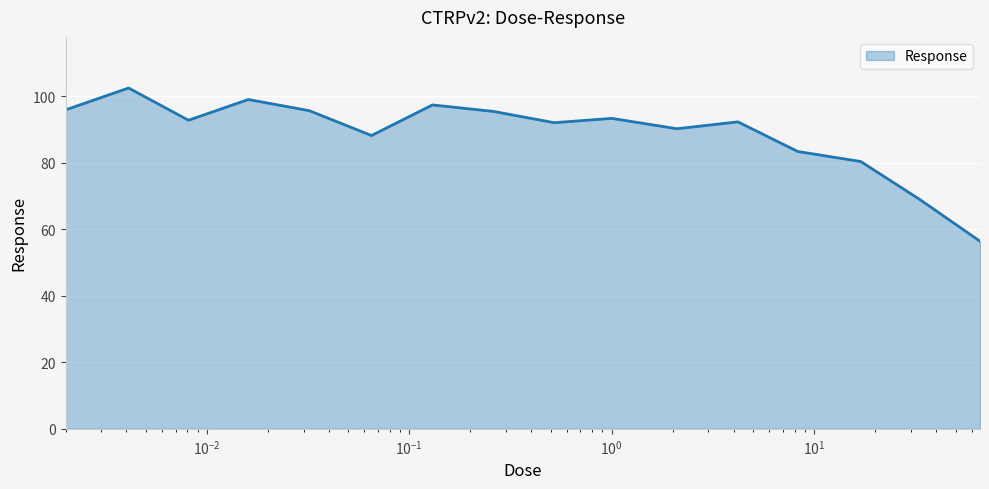

How many interior local peaks (higher than both neighbors) does the data have?

5